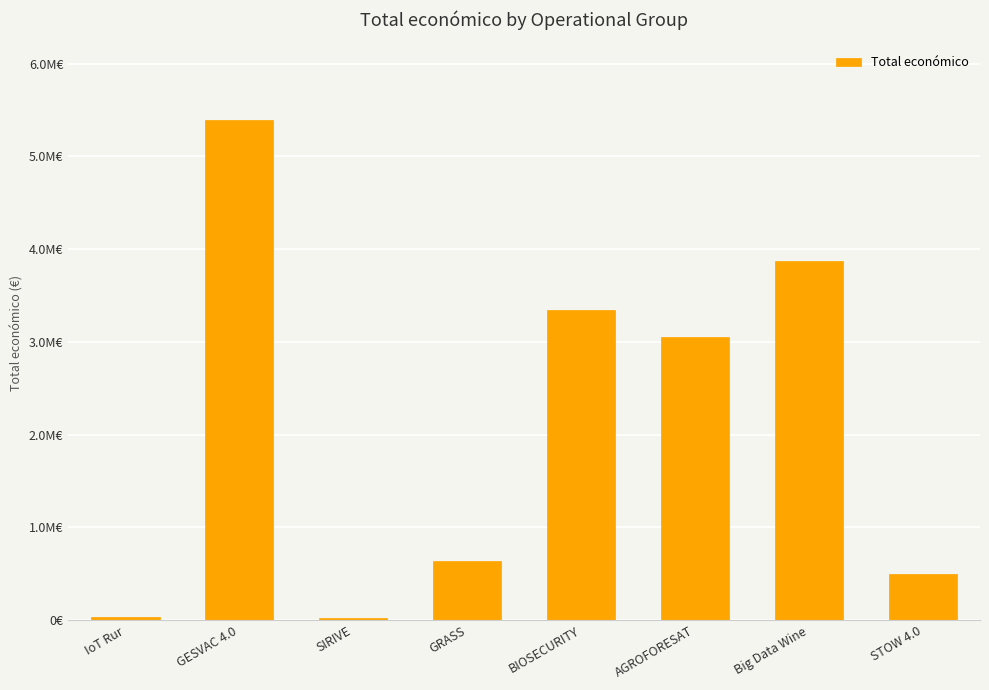

Reading right to left, list all the values displayed in this chart.

STOW 4.0=494256	Big Data Wine=3875118	AGROFORESAT=3051573	BIOSECURITY=3342252	GRASS=641336	SIRIVE=24017	GESVAC 4.0=5390598	IoT Rur=33298